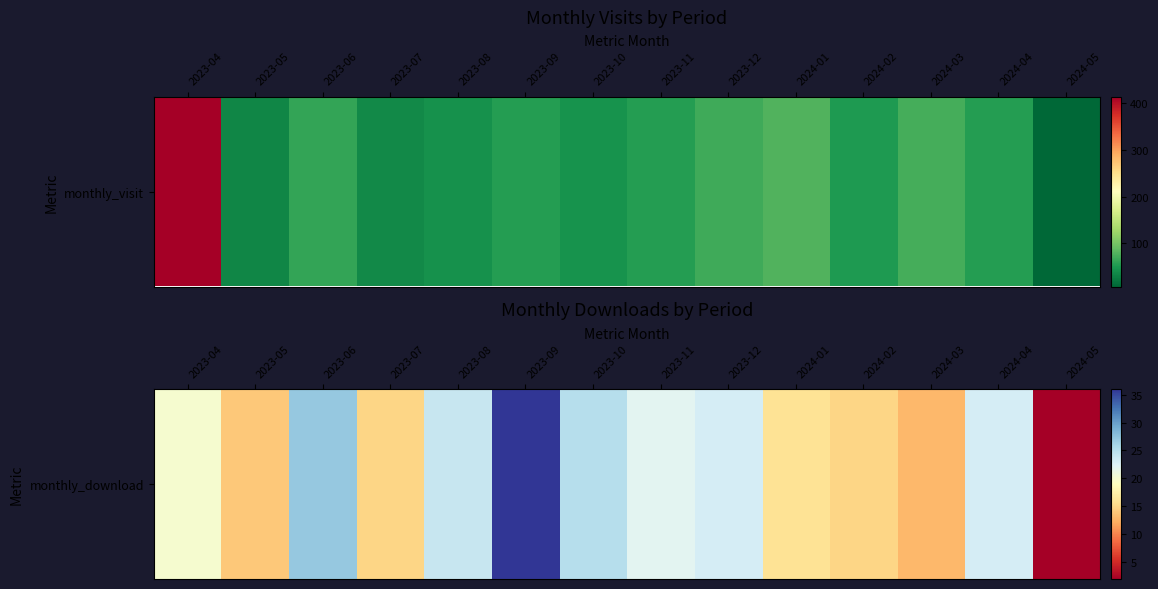

The value at 2023-05 is 9. True or false?

False